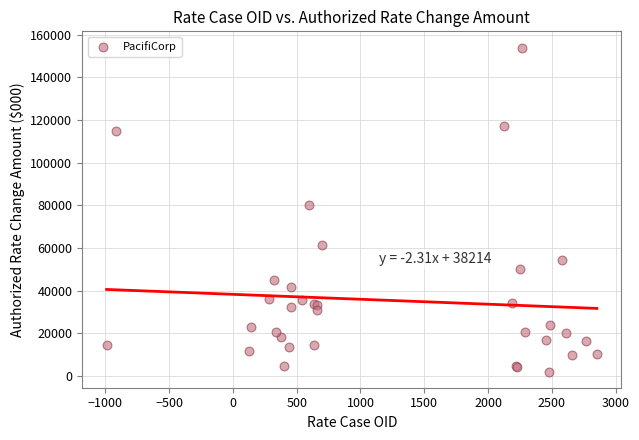

What Y value in the scatter plot is closest to 78000?

80000.0